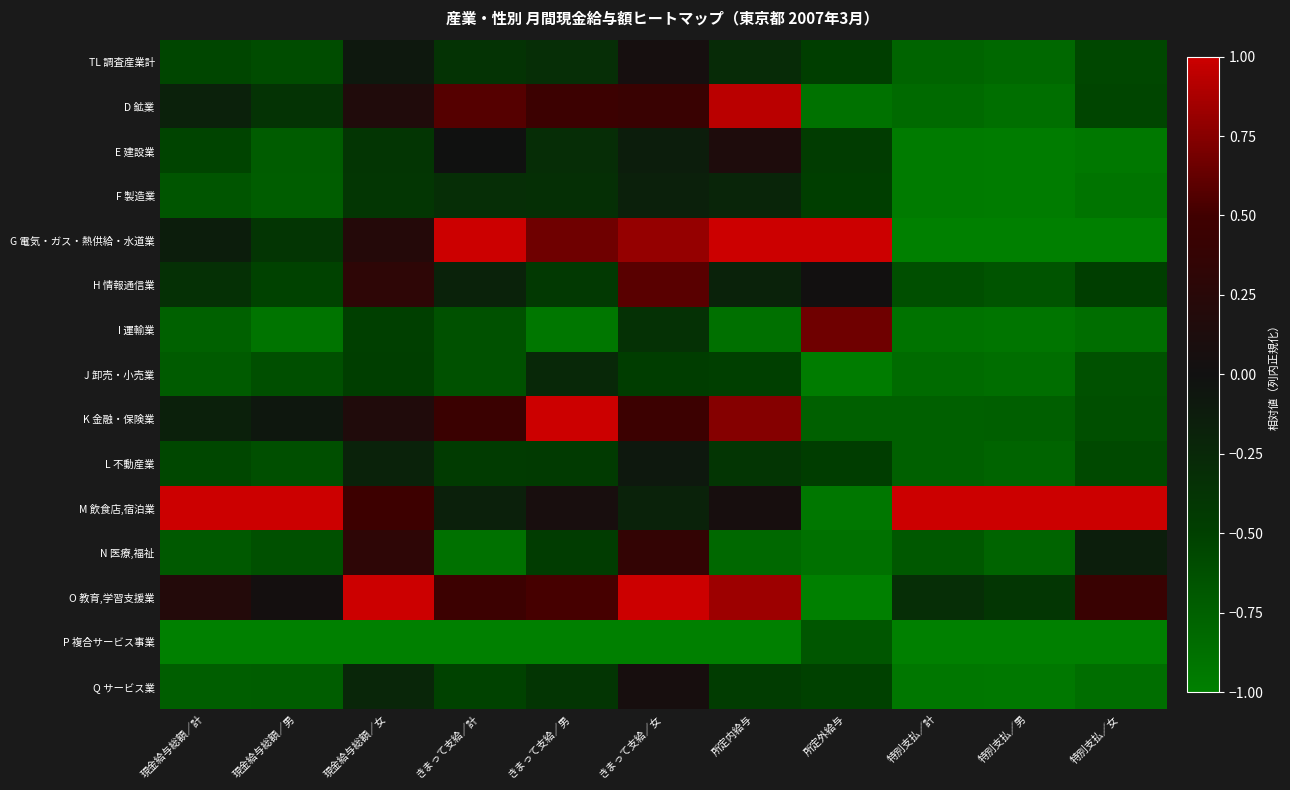

Reading left to right, what are all the values shown in this chart?

TL 調査産業計: 現金給与総額／計=-0.5	現金給与総額／男=-0.6	現金給与総額／女=-0.1	きまって支給／計=-0.4	きまって支給／男=-0.3	きまって支給／女=0.1	所定内給与=-0.3	所定外給与=-0.5	特別支払／計=-0.8	特別支払／男=-0.8	特別支払／女=-0.6
D 鉱業: 現金給与総額／計=-0.2	現金給与総額／男=-0.4	現金給与総額／女=0.2	きまって支給／計=0.6	きまって支給／男=0.5	きまって支給／女=0.4	所定内給与=0.9	所定外給与=-0.9	特別支払／計=-0.8	特別支払／男=-0.9	特別支払／女=-0.5
E 建設業: 現金給与総額／計=-0.5	現金給与総額／男=-0.7	現金給与総額／女=-0.4	きまって支給／計=-0.0	きまって支給／男=-0.3	きまって支給／女=-0.1	所定内給与=0.1	所定外給与=-0.5	特別支払／計=-1.0	特別支払／男=-1.0	特別支払／女=-0.9
F 製造業: 現金給与総額／計=-0.7	現金給与総額／男=-0.7	現金給与総額／女=-0.4	きまって支給／計=-0.3	きまって支給／男=-0.3	きまって支給／女=-0.2	所定内給与=-0.2	所定外給与=-0.5	特別支払／計=-1.0	特別支払／男=-1.0	特別支払／女=-0.9
G 電気・ガス・熱供給・水道業: 現金給与総額／計=-0.1	現金給与総額／男=-0.4	現金給与総額／女=0.2	きまって支給／計=1.0	きまって支給／男=0.7	きまって支給／女=0.8	所定内給与=1.0	所定外給与=1.0	特別支払／計=-1.0	特別支払／男=-1.0	特別支払／女=-1.0
H 情報通信業: 現金給与総額／計=-0.3	現金給与総額／男=-0.5	現金給与総額／女=0.3	きまって支給／計=-0.2	きまって支給／男=-0.4	きまって支給／女=0.6	所定内給与=-0.2	所定外給与=0.0	特別支払／計=-0.6	特別支払／男=-0.7	特別支払／女=-0.5
I 運輸業: 現金給与総額／計=-0.8	現金給与総額／男=-0.9	現金給与総額／女=-0.5	きまって支給／計=-0.6	きまって支給／男=-0.9	きまって支給／女=-0.3	所定内給与=-0.9	所定外給与=0.7	特別支払／計=-0.9	特別支払／男=-0.9	特別支払／女=-0.9
J 卸売・小売業: 現金給与総額／計=-0.7	現金給与総額／男=-0.6	現金給与総額／女=-0.5	きまって支給／計=-0.6	きまって支給／男=-0.2	きまって支給／女=-0.5	所定内給与=-0.5	所定外給与=-1.0	特別支払／計=-0.8	特別支払／男=-0.9	特別支払／女=-0.6
K 金融・保険業: 現金給与総額／計=-0.2	現金給与総額／男=-0.1	現金給与総額／女=0.2	きまって支給／計=0.4	きまって支給／男=1.0	きまって支給／女=0.5	所定内給与=0.7	所定外給与=-0.8	特別支払／計=-0.8	特別支払／男=-0.7	特別支払／女=-0.6
L 不動産業: 現金給与総額／計=-0.6	現金給与総額／男=-0.6	現金給与総額／女=-0.2	きまって支給／計=-0.4	きまって支給／男=-0.4	きまって支給／女=-0.1	所定内給与=-0.4	所定外給与=-0.5	特別支払／計=-0.8	特別支払／男=-0.8	特別支払／女=-0.6
M 飲食店,宿泊業: 現金給与総額／計=1.0	現金給与総額／男=1.0	現金給与総額／女=0.5	きまって支給／計=-0.2	きまって支給／男=0.1	きまって支給／女=-0.2	所定内給与=0.1	所定外給与=-0.9	特別支払／計=1.0	特別支払／男=1.0	特別支払／女=1.0
N 医療,福祉: 現金給与総額／計=-0.7	現金給与総額／男=-0.6	現金給与総額／女=0.3	きまって支給／計=-0.9	きまって支給／男=-0.5	きまって支給／女=0.4	所定内給与=-0.8	所定外給与=-0.9	特別支払／計=-0.7	特別支払／男=-0.8	特別支払／女=-0.1
O 教育,学習支援業: 現金給与総額／計=0.2	現金給与総額／男=0.0	現金給与総額／女=1.0	きまって支給／計=0.5	きまって支給／男=0.5	きまって支給／女=1.0	所定内給与=0.8	所定外給与=-1.0	特別支払／計=-0.3	特別支払／男=-0.4	特別支払／女=0.4
P 複合サービス事業: 現金給与総額／計=-1.0	現金給与総額／男=-1.0	現金給与総額／女=-1.0	きまって支給／計=-1.0	きまって支給／男=-1.0	きまって支給／女=-1.0	所定内給与=-1.0	所定外給与=-0.7	特別支払／計=-1.0	特別支払／男=-1.0	特別支払／女=-1.0
Q サービス業: 現金給与総額／計=-0.7	現金給与総額／男=-0.7	現金給与総額／女=-0.2	きまって支給／計=-0.5	きまって支給／男=-0.4	きまって支給／女=0.1	所定内給与=-0.5	所定外給与=-0.5	特別支払／計=-0.9	特別支払／男=-0.9	特別支払／女=-0.9